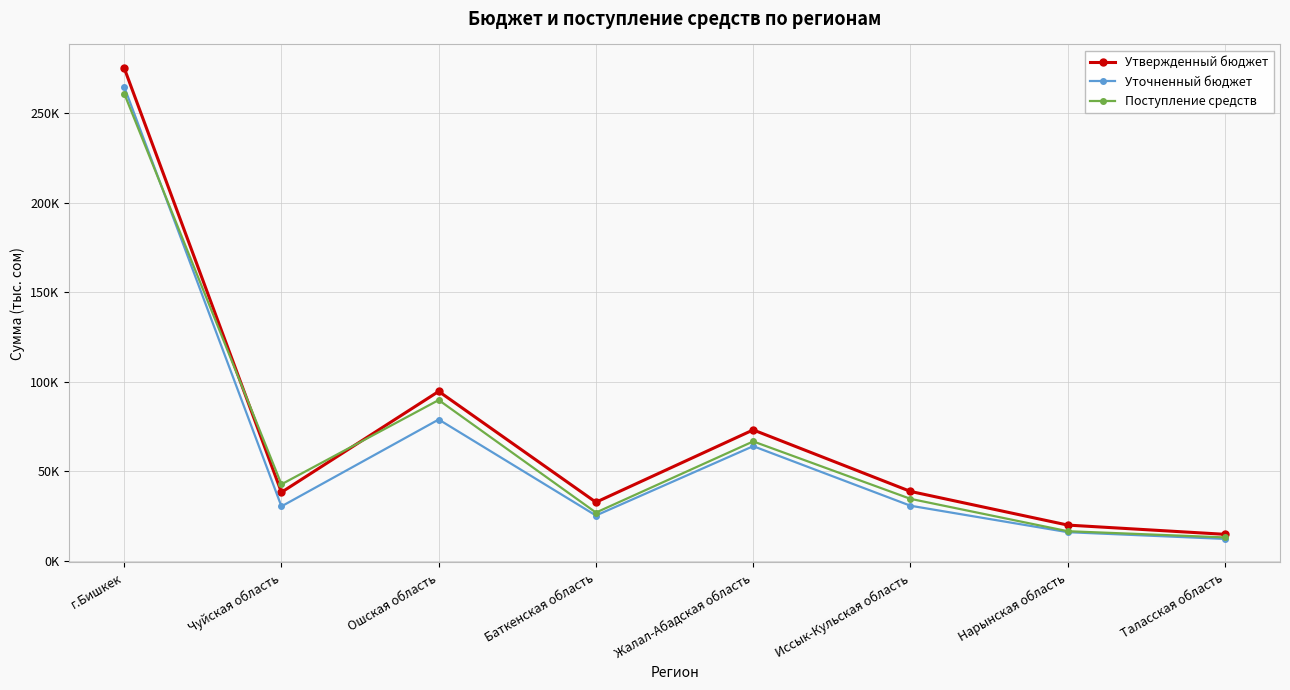

List the series in order of their peak value, lowest first.

Поступление средств, Уточненный бюджет, Утвержденный бюджет